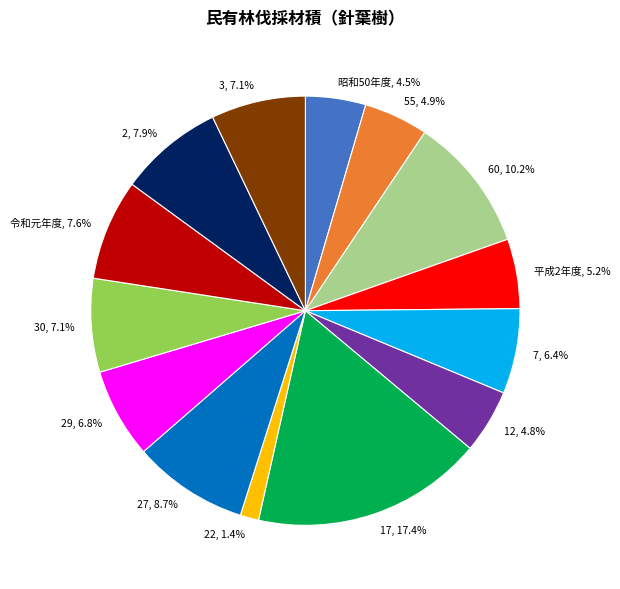

What percentage is the 17 slice, to the nearest percent?

17%